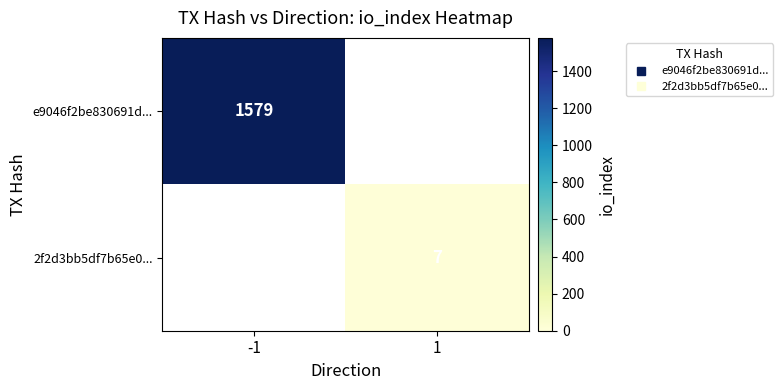

Which has a higher value, 1 or -1?

-1